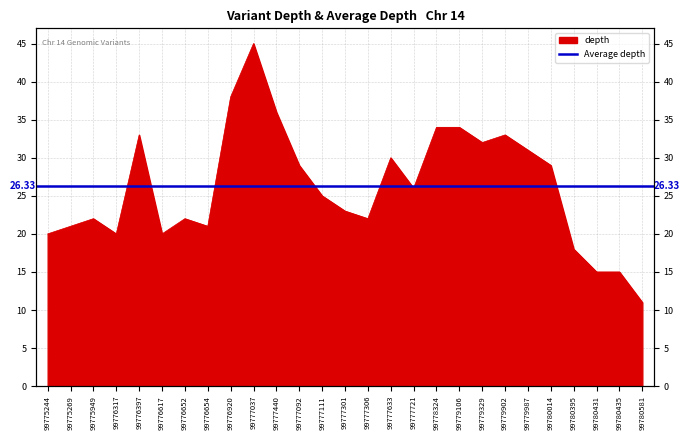

What position from the left is 99775949?

3